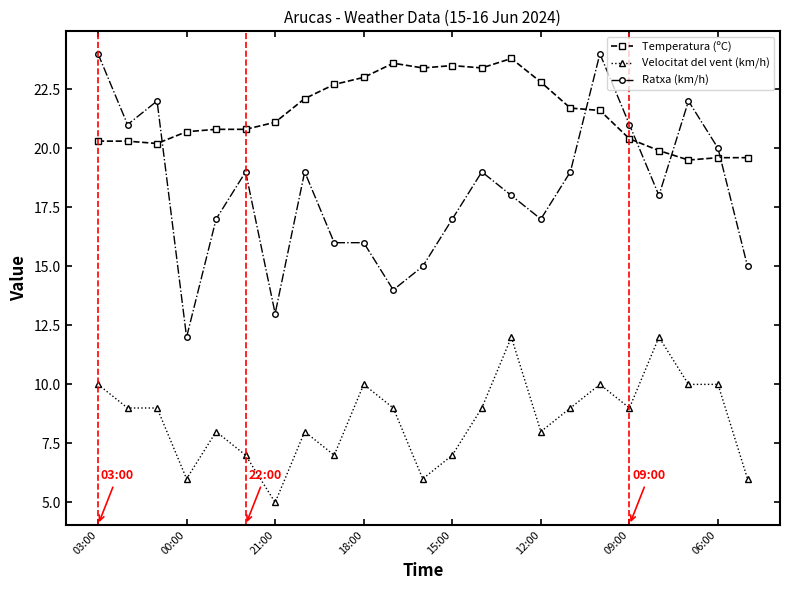

True or false: Velocitat del vent (km/h) and Temperatura (ºC) intersect in this chart.

False